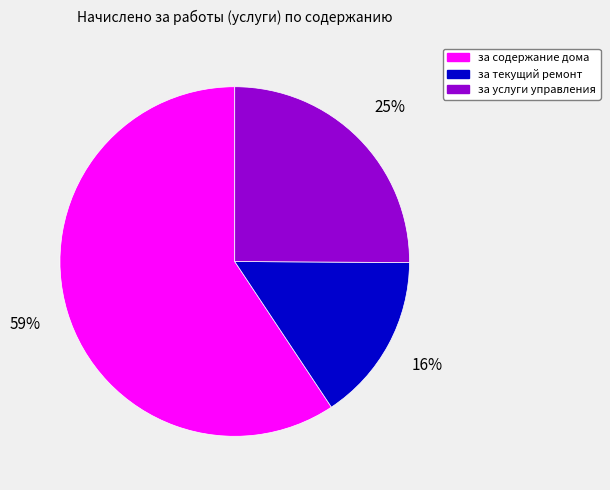

True or false: за услуги управления accounts for 11% of the total.

False